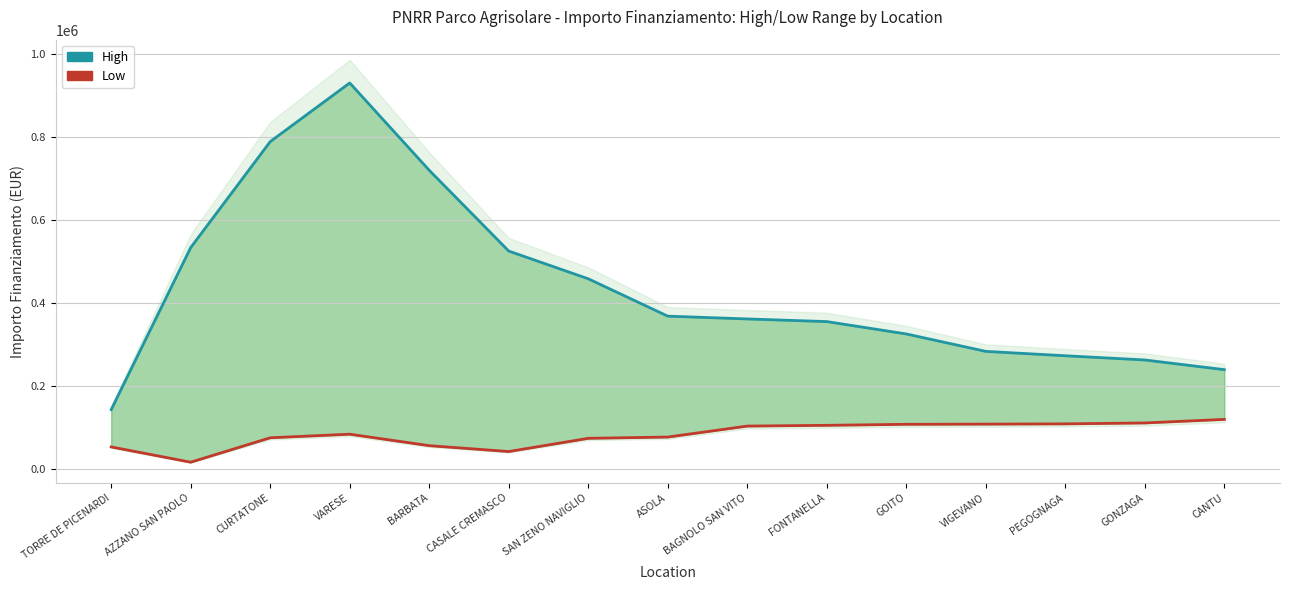

How many data points in Low are less than 83040?

7